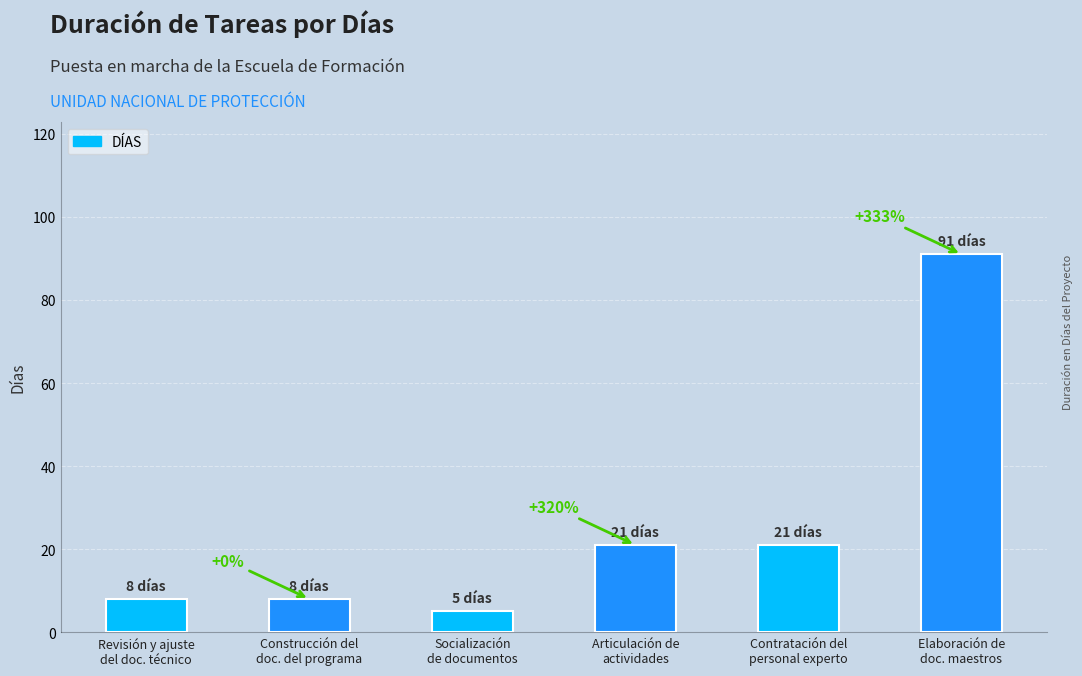

Reading left to right, list all the values displayed in this chart.

8	8	5	21	21	91